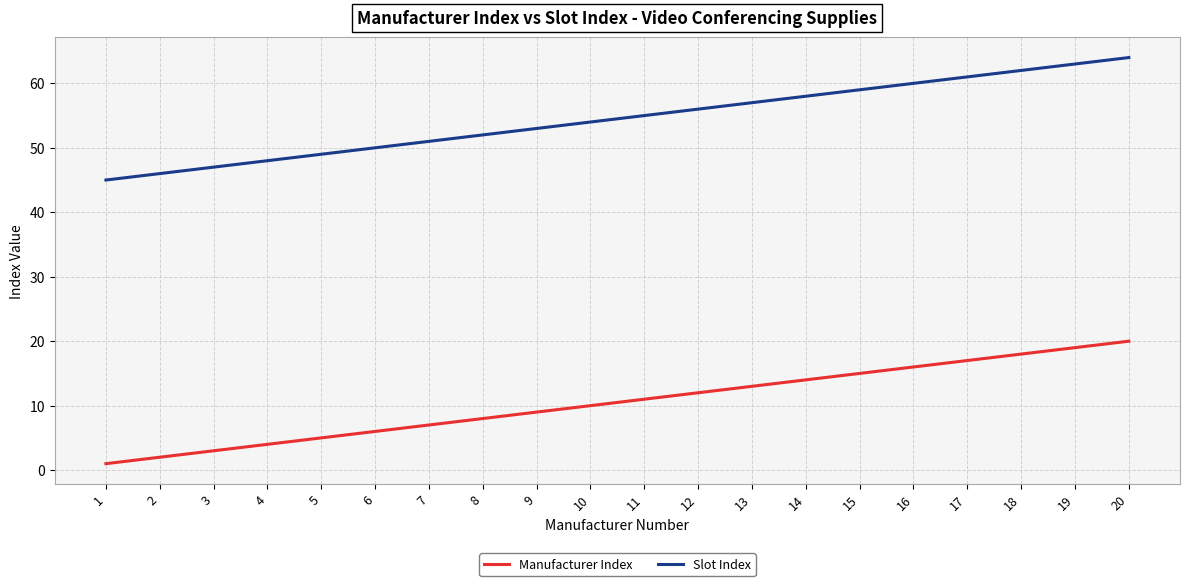

True or false: Manufacturer Index and Slot Index intersect in this chart.

False